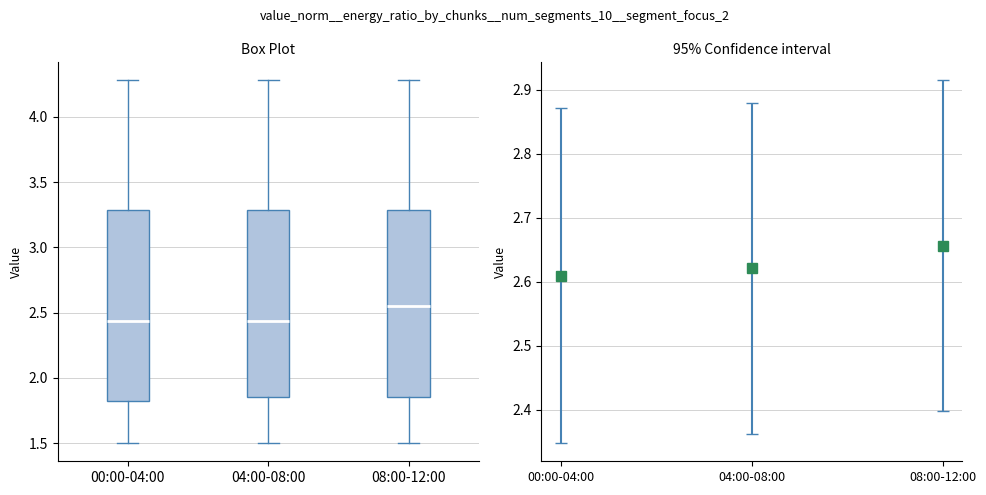

Where is the upper edge of the box for 04:00-08:00 on the y-axis? The values are not printed on the chart, so give them approximately, as read against the axis.

3.30